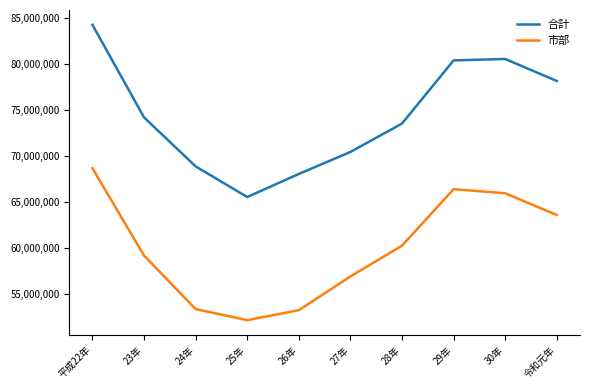

Where is the first local minimum for 合計?

25年